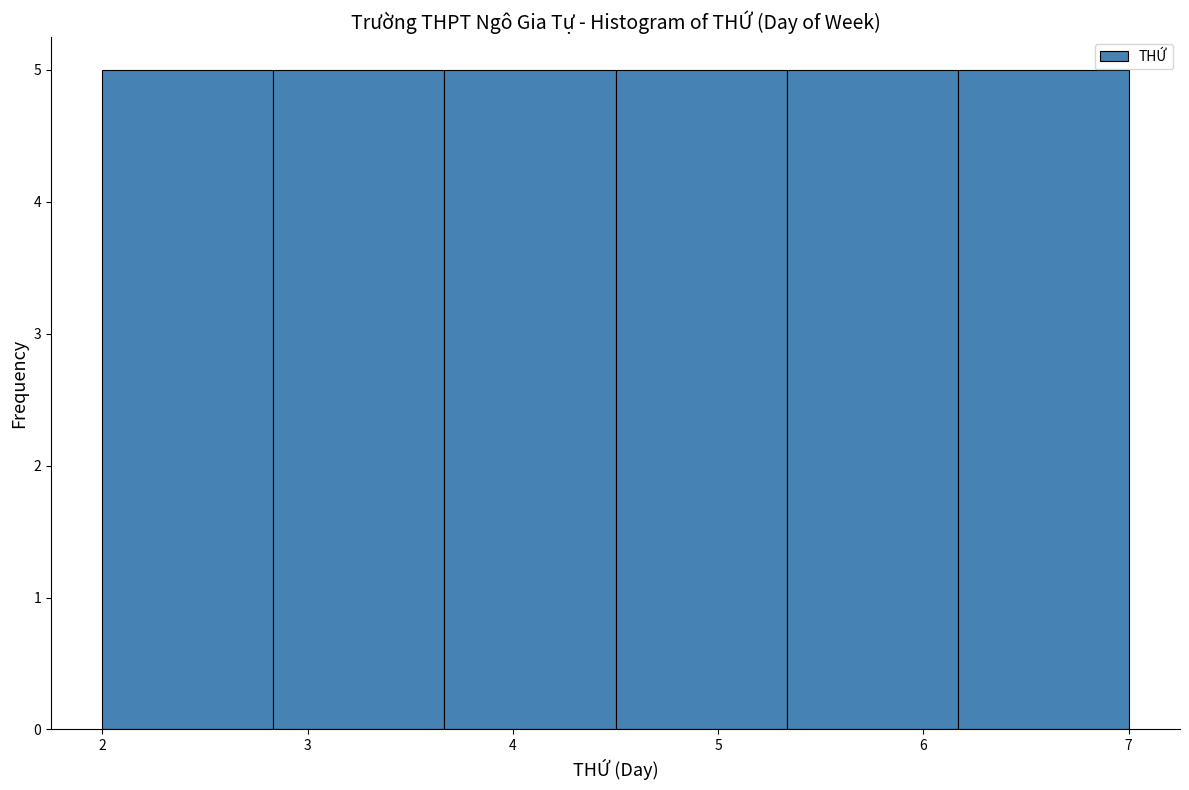

Reading left to right, list every bar in this chart as the range it spans on the x-axis followed by its height. Neither the bar edges nor the heights are printed on the chart, so give them approximately, as read against the axes.

2.0 to 2.8: 5
2.8 to 3.7: 5
3.7 to 4.5: 5
4.5 to 5.3: 5
5.3 to 6.2: 5
6.2 to 7.0: 5